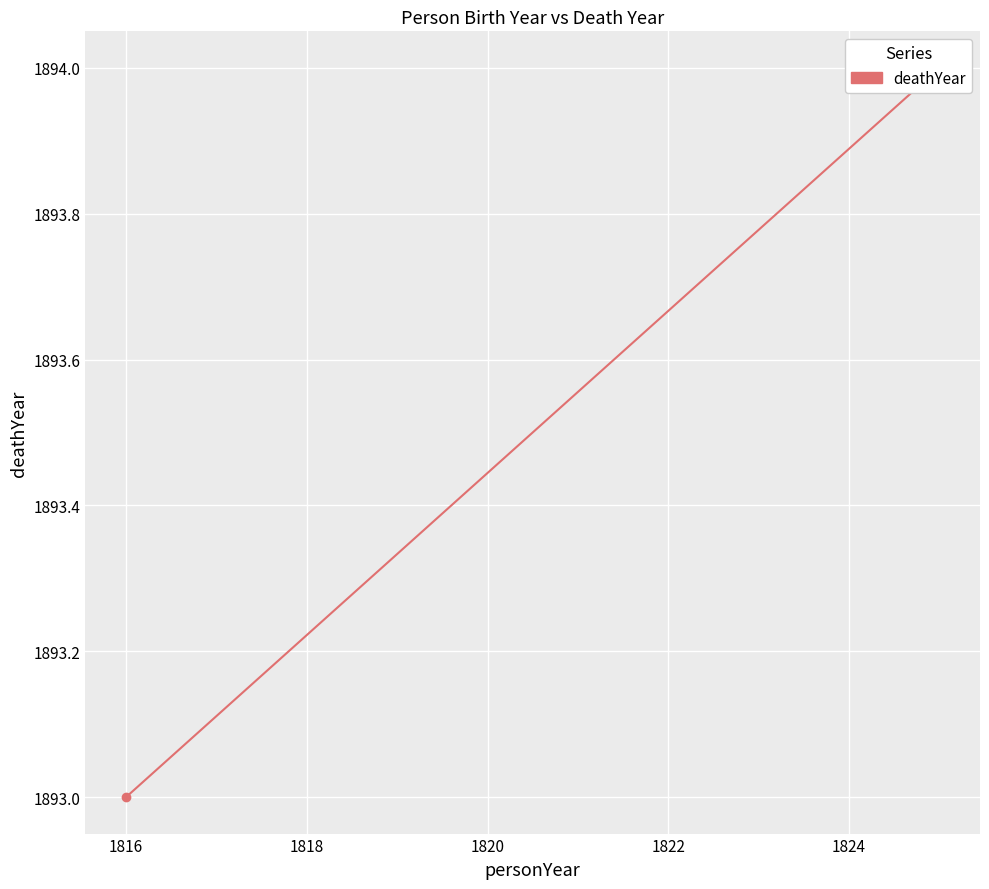

What is the difference between the maximum and minimum values?

1